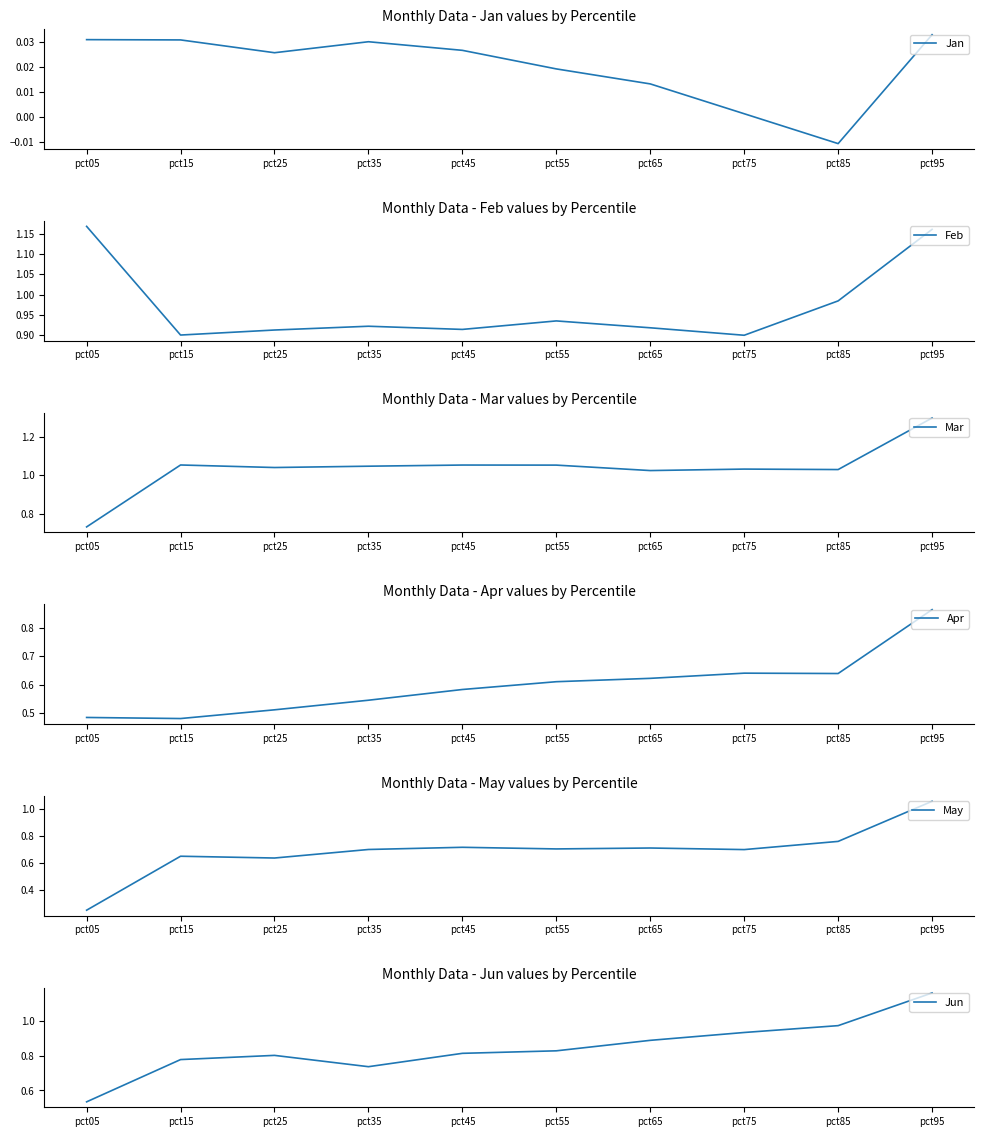

What are all the series names shown in the legend?

Jan, Feb, Mar, Apr, May, Jun